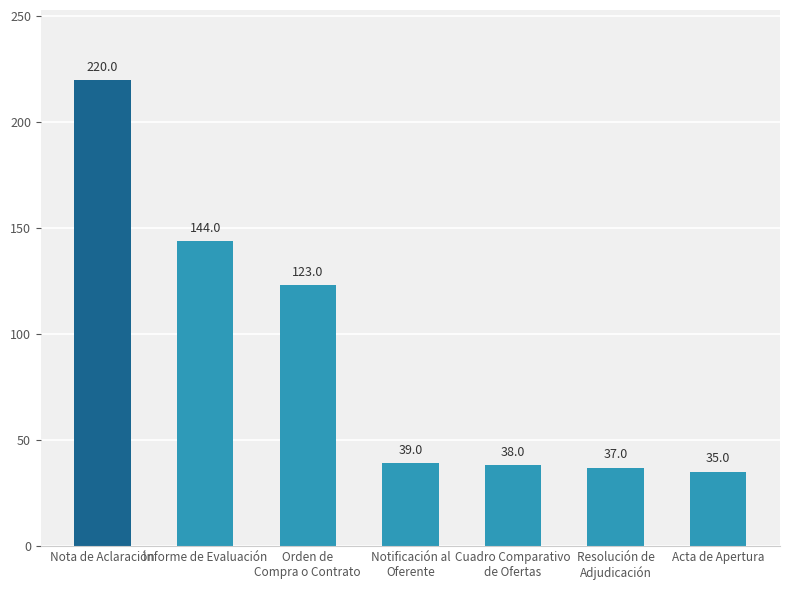

List the labels in order of value, largest first.

Nota de Aclaración, Informe de Evaluación, Orden de
Compra o Contrato, Notificación al
Oferente, Cuadro Comparativo
de Ofertas, Resolución de
Adjudicación, Acta de Apertura